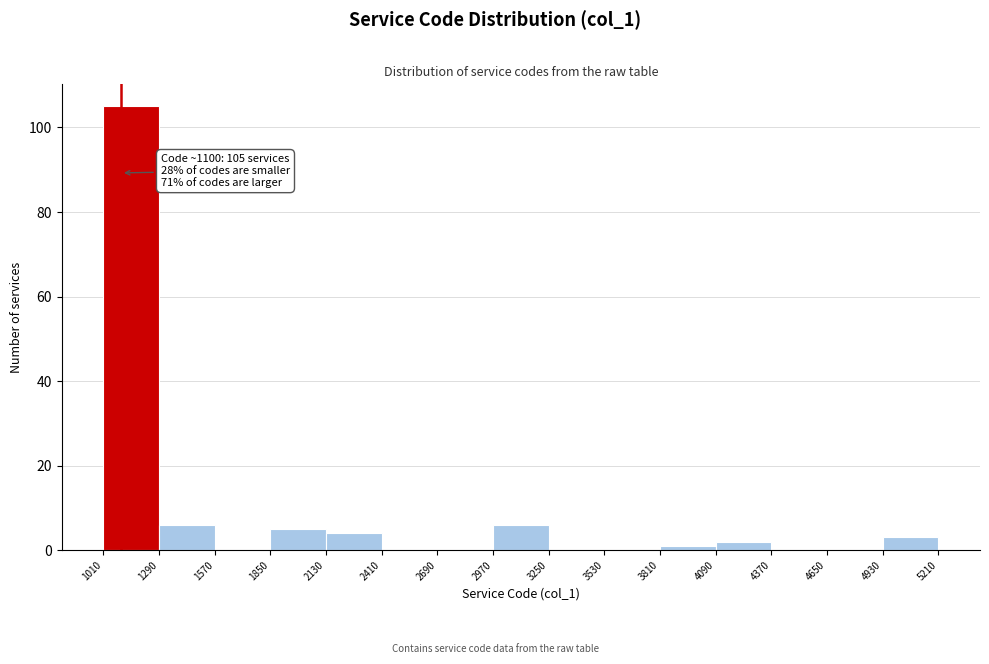

Over which range of the x-axis is the bar tallest?

1010 to 1290